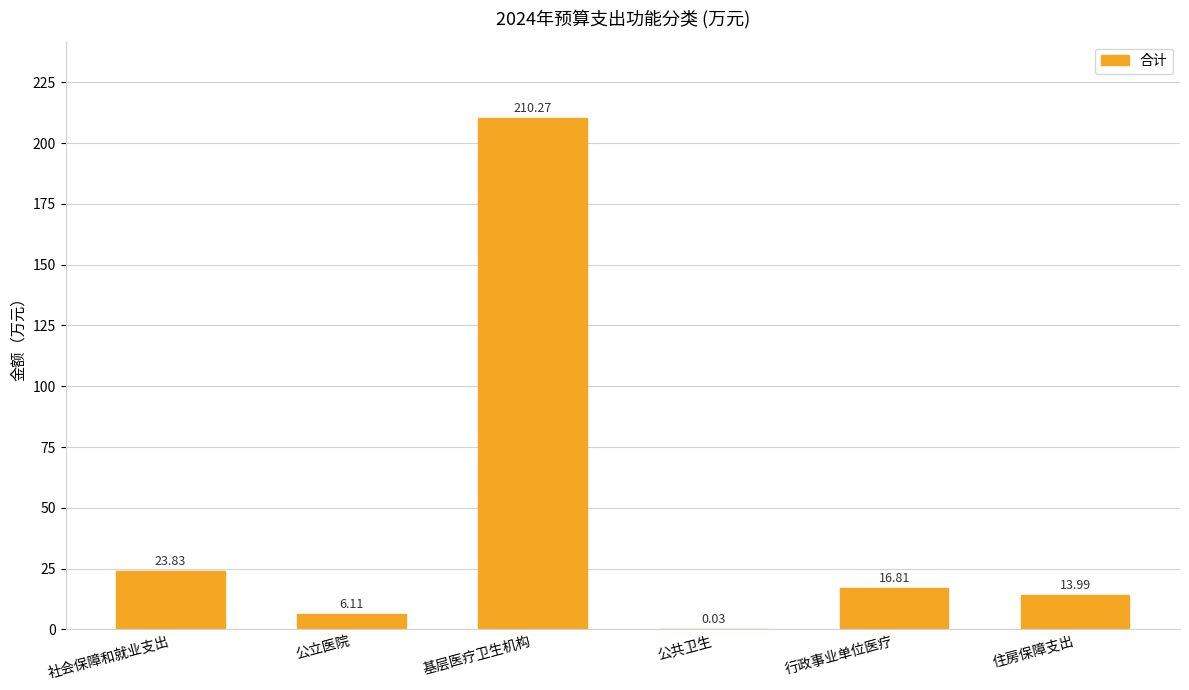

What is the sum of the values at 公立医院 and 社会保障和就业支出?

29.9